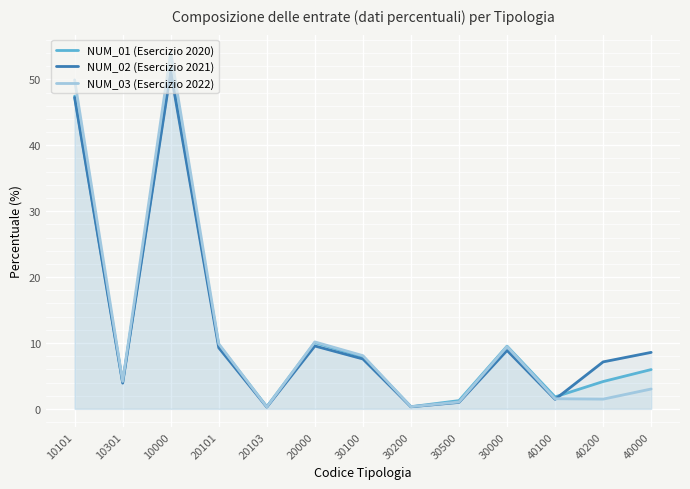

What is the sum of the NUM_02 (Esercizio 2021) values at 30500 and 40000?

9.6